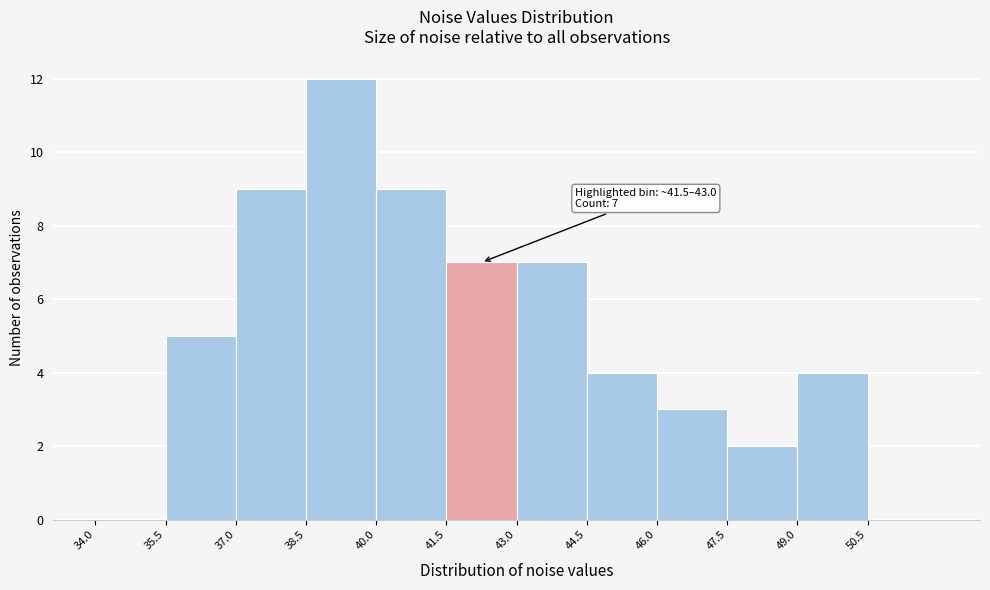

Over which range of the x-axis is the bar tallest?

38.5 to 40.0